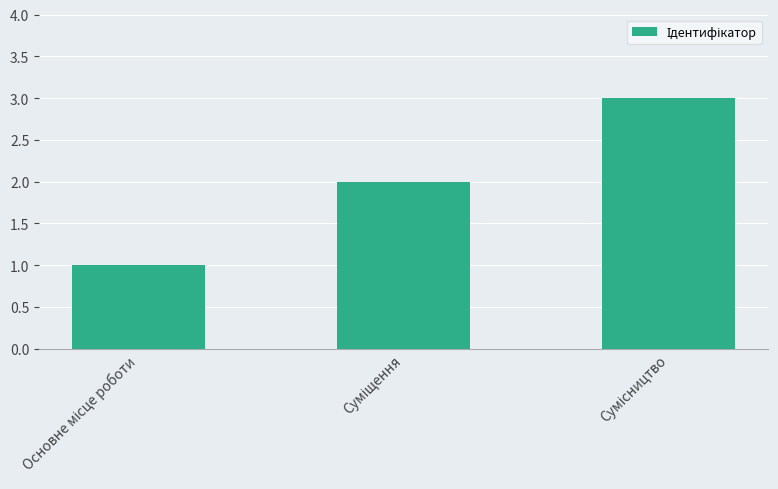

What is the sum of all values?

6